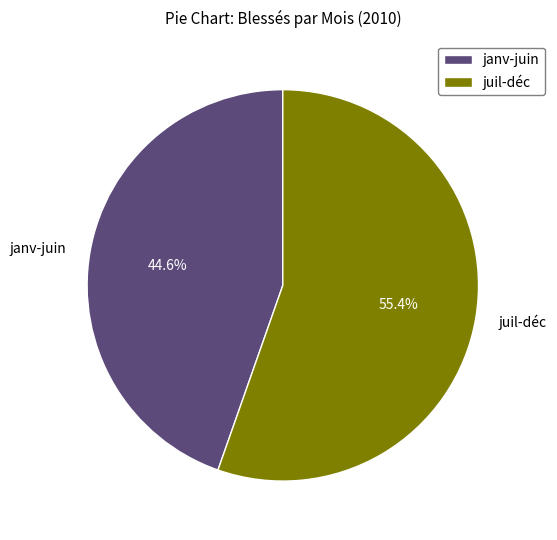

What is the smallest slice in the pie chart?

janv-juin